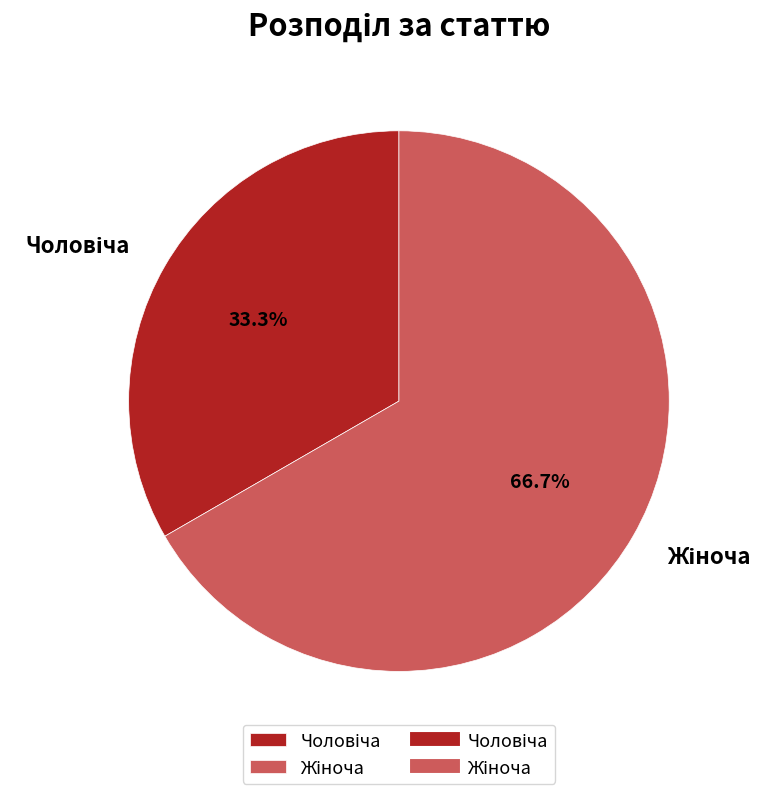

Is there any slice that represents more than half of the pie?

Yes